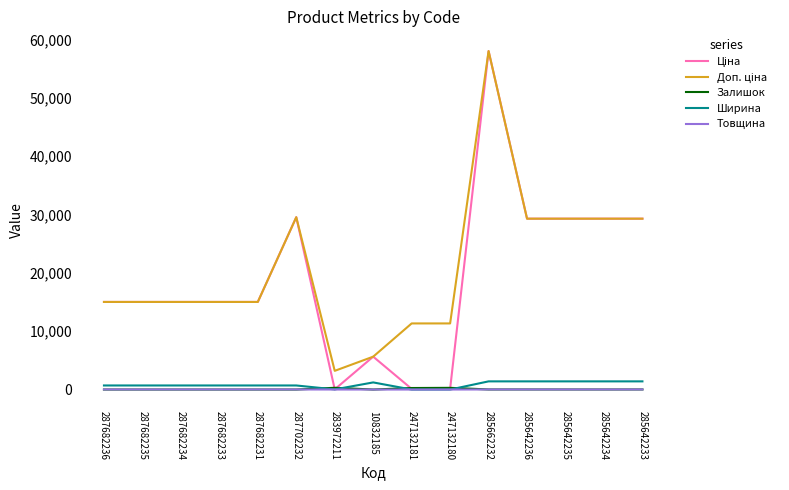

At which category is the sum across all series the highest?

285662232